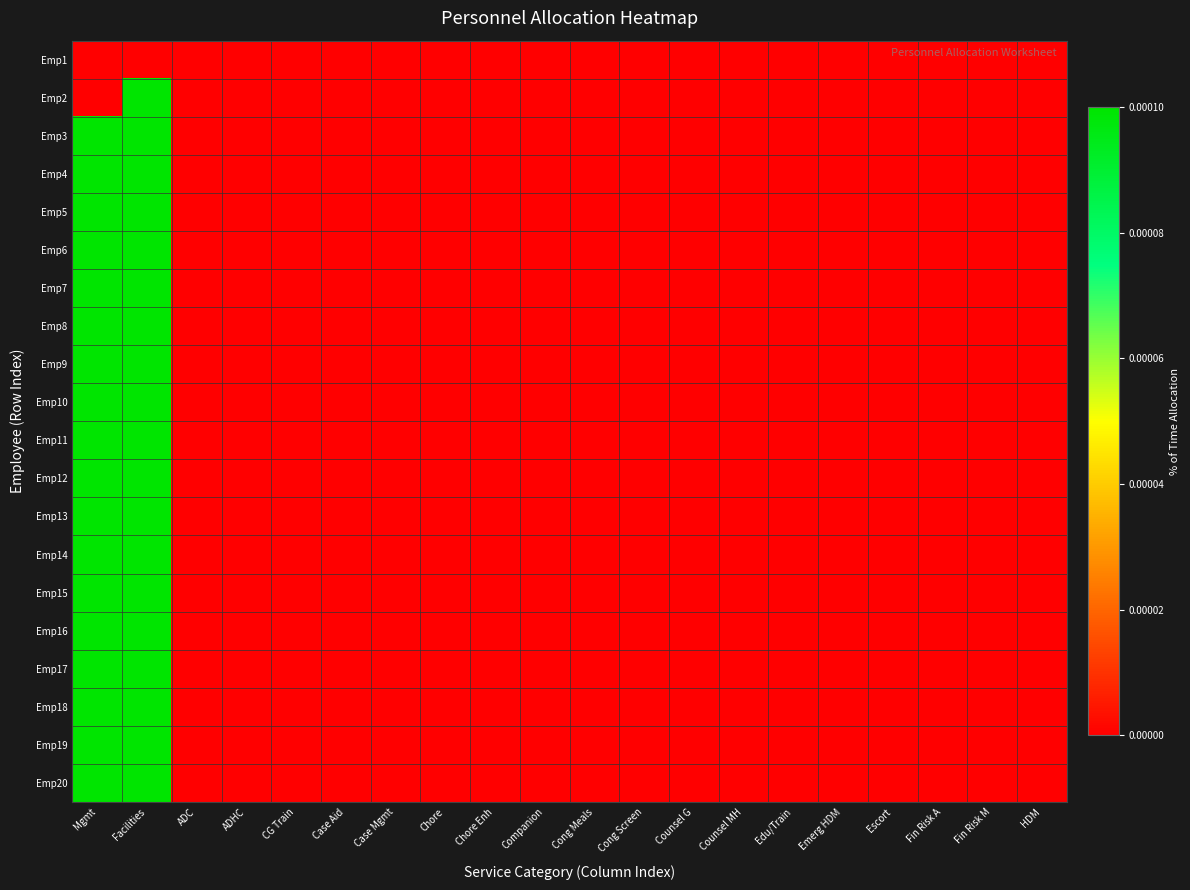

How many data points does each series have?

20